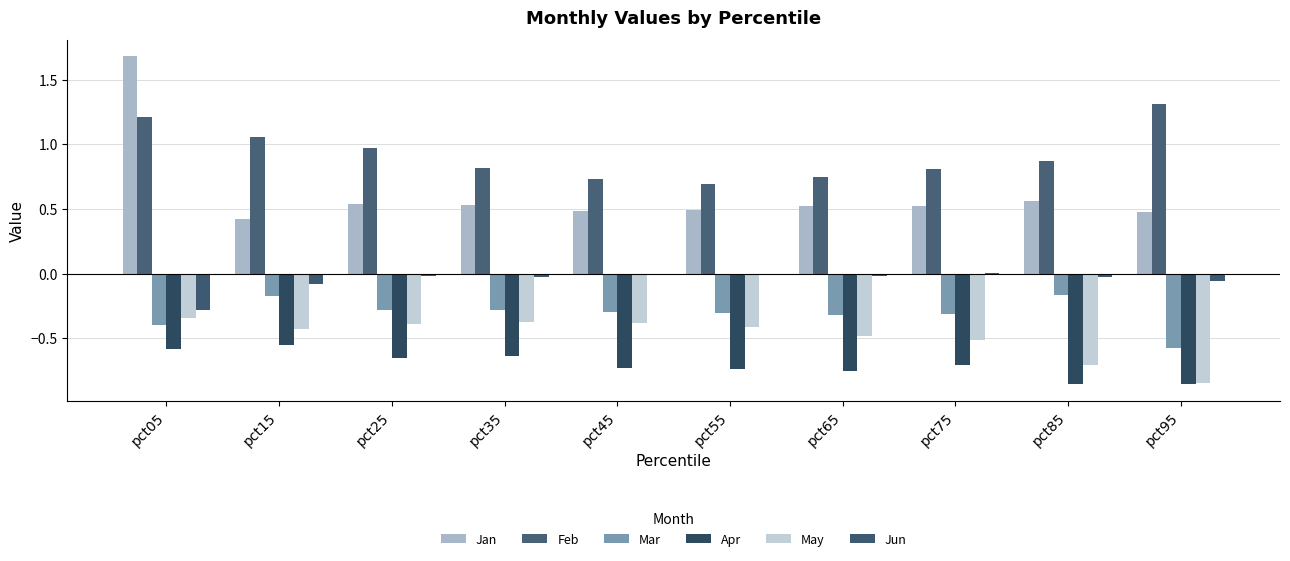

Which series has the widest spread of values?

Jan